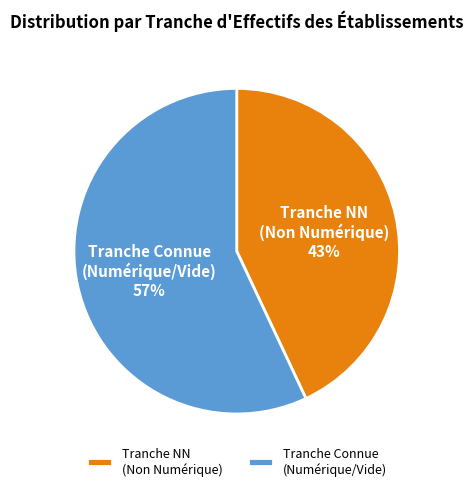

Is it true that Tranche Connue (Numérique/Vide) is 57% of the pie?

True